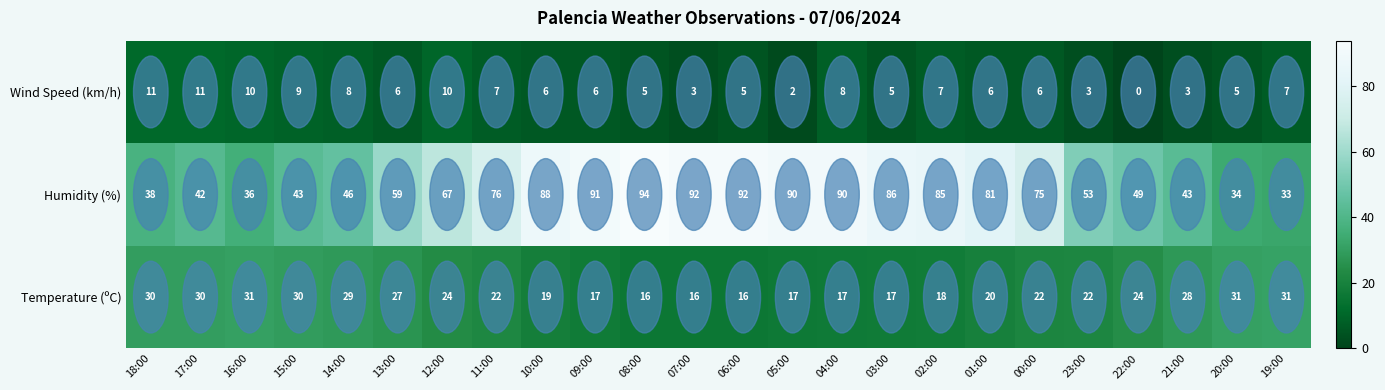

What is the difference between the highest and lowest values at 03:00?

81